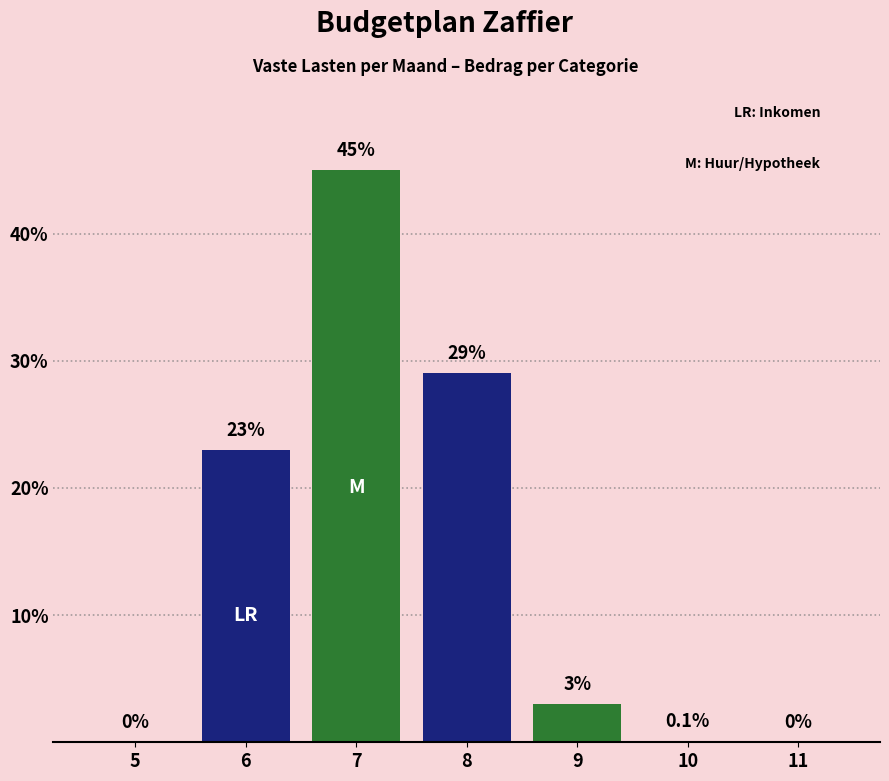

Reading right to left, extract all data points from this chart.

11=0.0	10=0.1	9=3.0	8=29.0	7=45.0	6=23.0	5=0.0